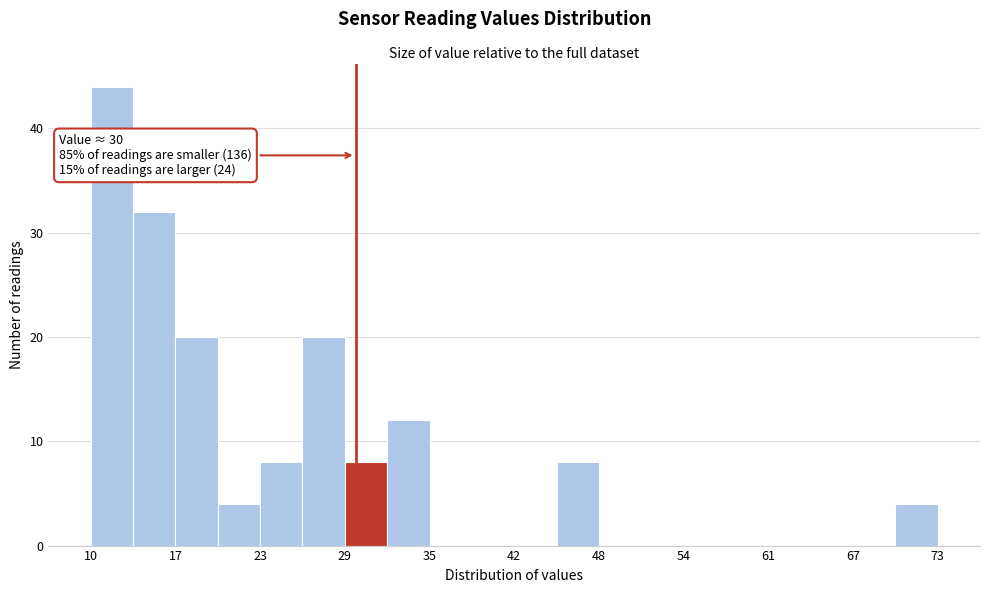

Around what value on the x-axis is the tallest bar? Give the approximate position of its centre, as read against the axis.

12